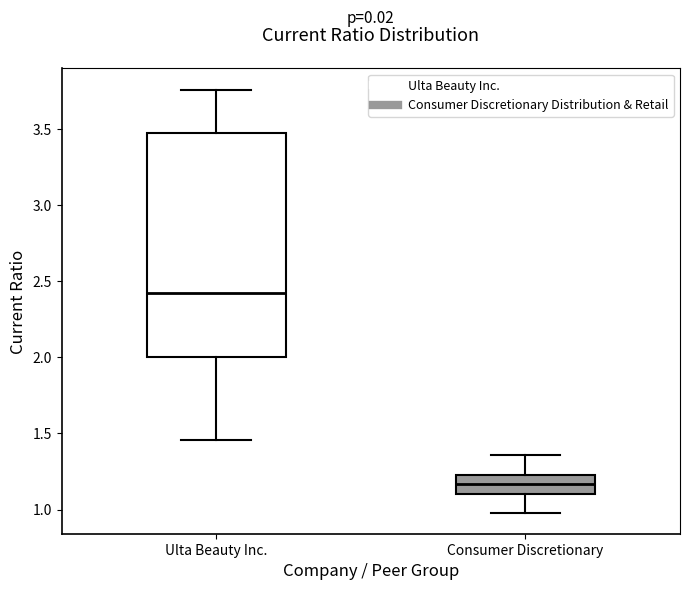

Reading left to right, transcribe this box plot: for each box, give where its median line is, the range the box spans, and where its two whiskers end, as read against the y-axis. The values are not printed on the chart, so give them approximately, as read against the axis.

Ulta Beauty Inc.: median 2.40, box 2.00 to 3.50, whiskers 1.45 to 3.75
Consumer Discretionary: median 1.15, box 1.10 to 1.25, whiskers 1.00 to 1.35